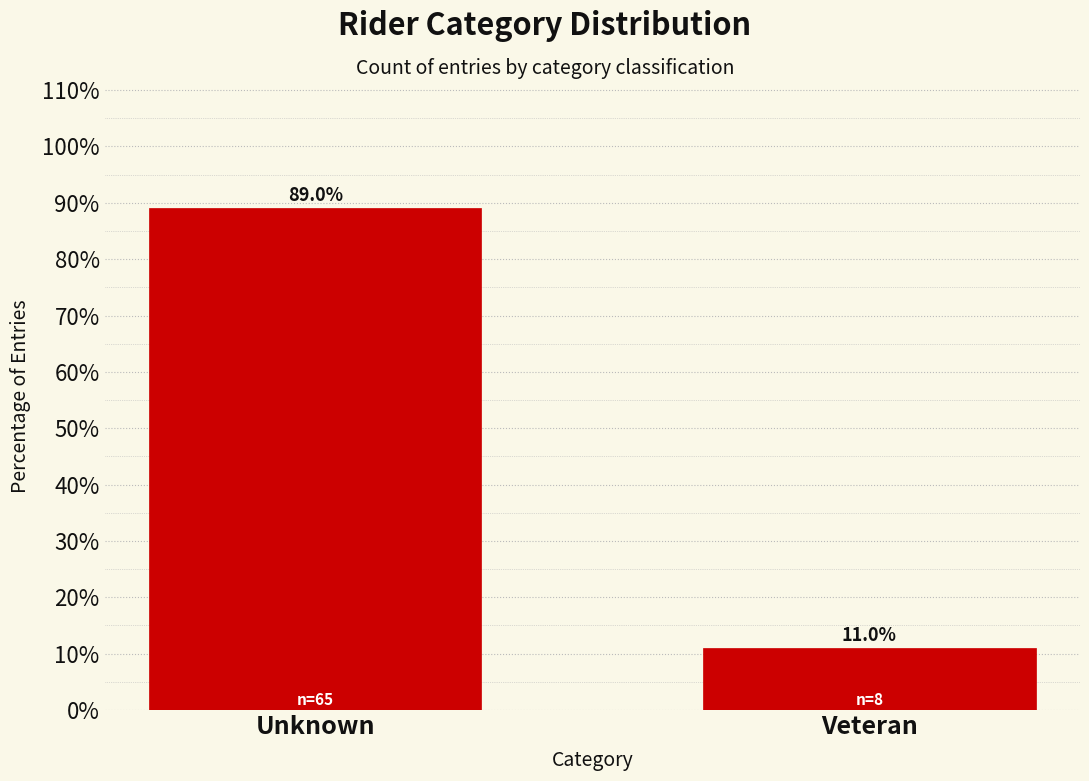

Reading left to right, list all the values displayed in this chart.

89.0	11.0